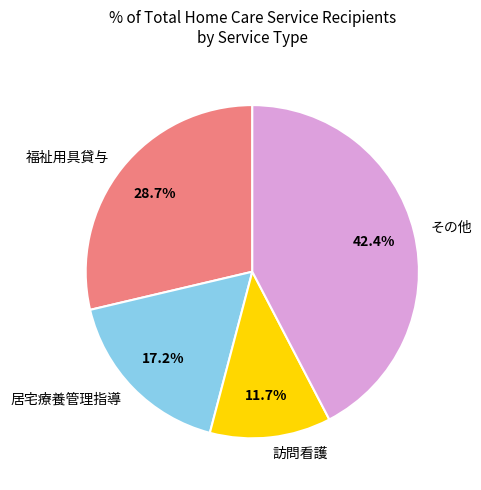

Between 訪問看護 and 福祉用具貸与, which is larger?

福祉用具貸与